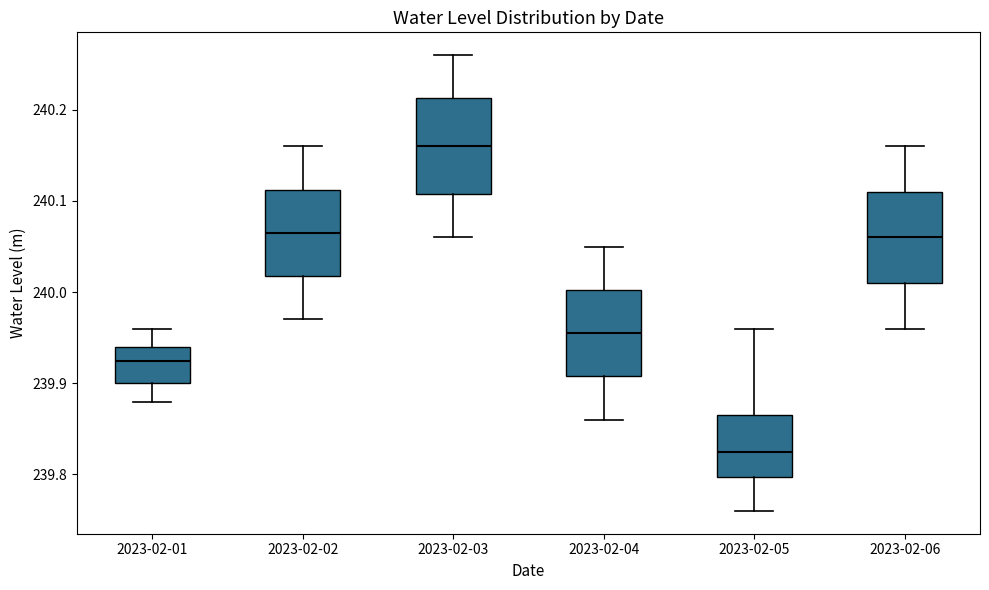

Which box has the highest median line?

2023-02-03